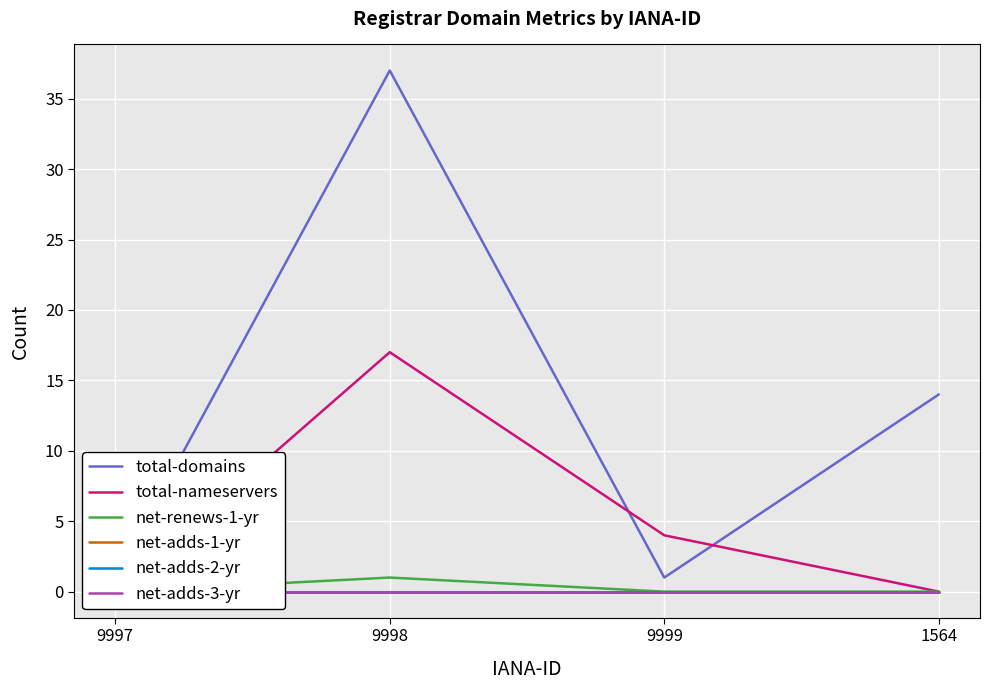

Reading left to right, transcribe all the data shown in this chart.

total-domains: 1	37	1	14
total-nameservers: 0	17	4	0
net-renews-1-yr: 0	1	0	0
net-adds-1-yr: 0	0	0	0
net-adds-2-yr: 0	0	0	0
net-adds-3-yr: 0	0	0	0